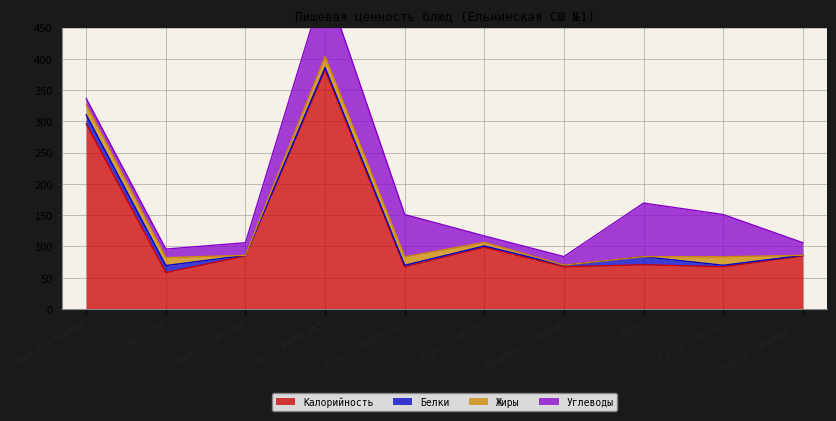

Is the value of Жиры at батон (обед) greater than the value of Белки at хлеб?

Yes